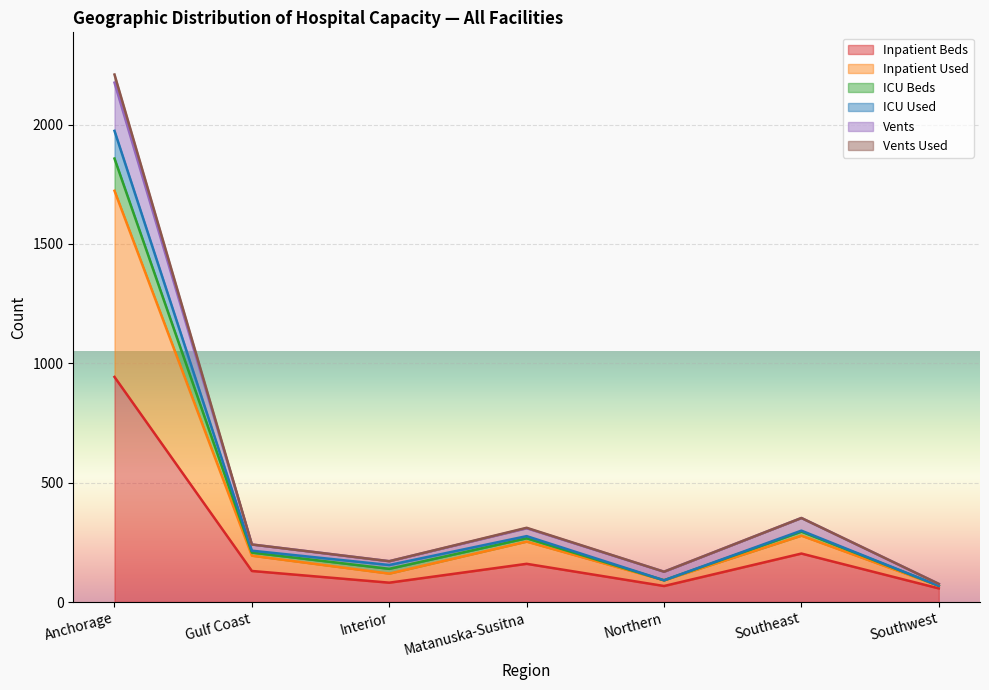

Where does the ICU Used series first go above 241?

Anchorage